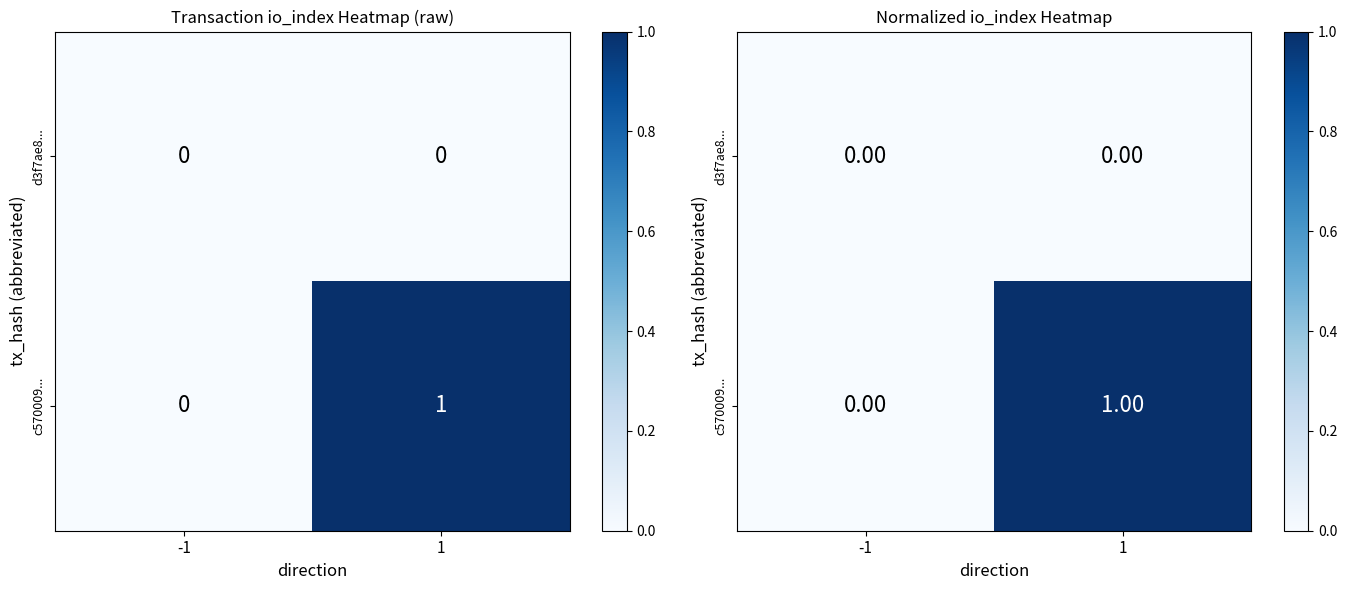

At which label is c570009... closest to 0?

-1